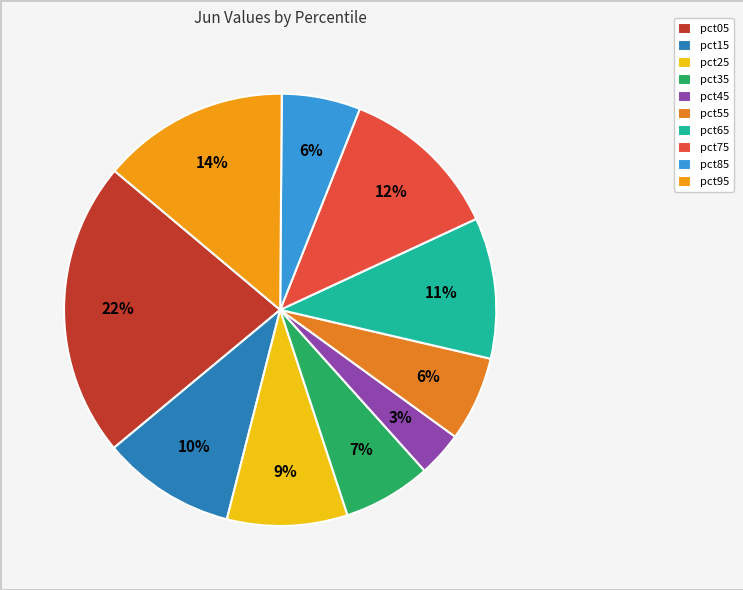

Rank the categories by value from highest to lowest.

pct05, pct95, pct75, pct65, pct15, pct25, pct35, pct55, pct85, pct45